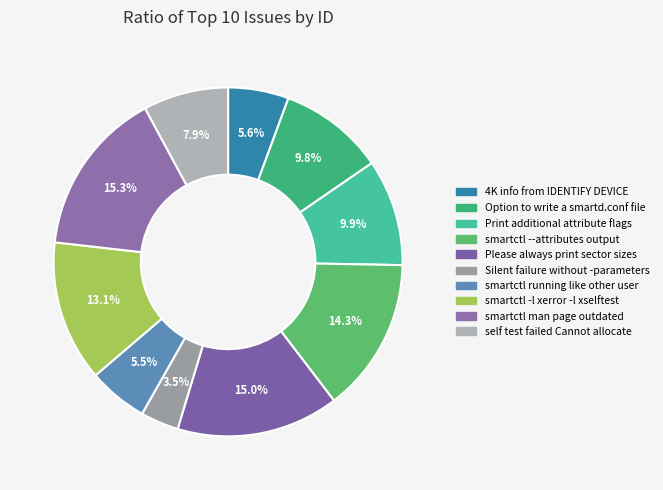

To the nearest percent, what is the difference between the largest and smallest slice percentages?

12%